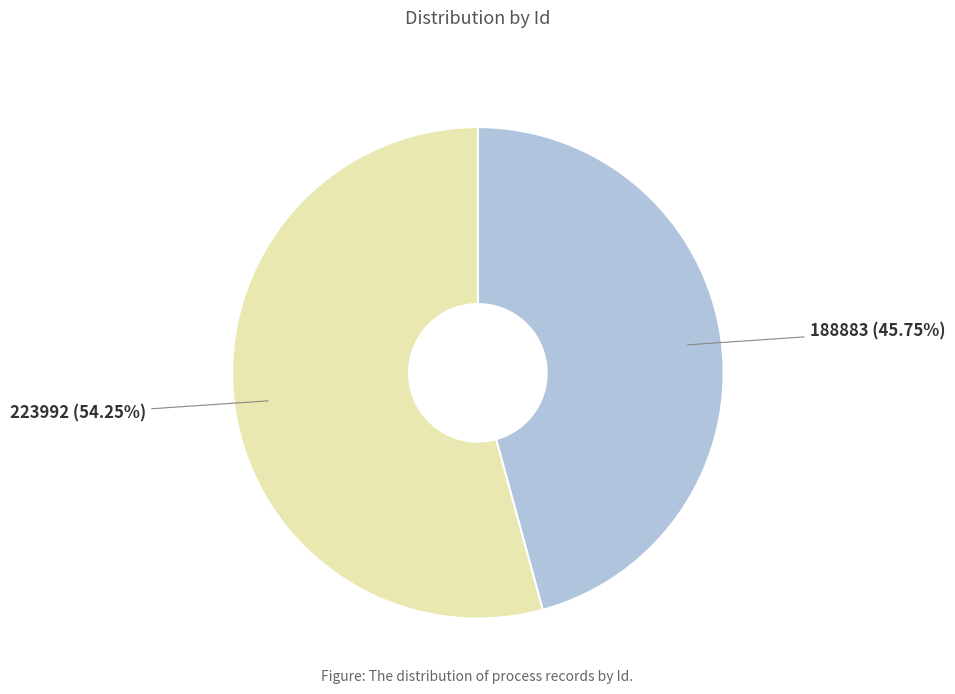

To the nearest percent, what portion does 188883 represent?

46%